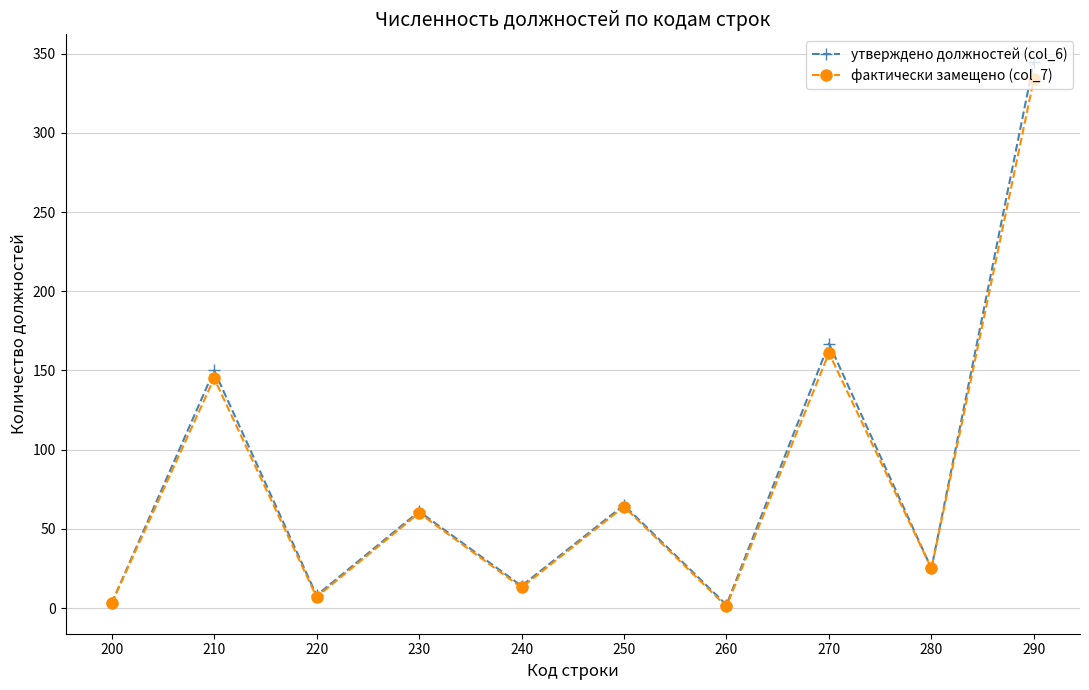

At which category does утверждено должностей (col_6) reach its first local peak?

210